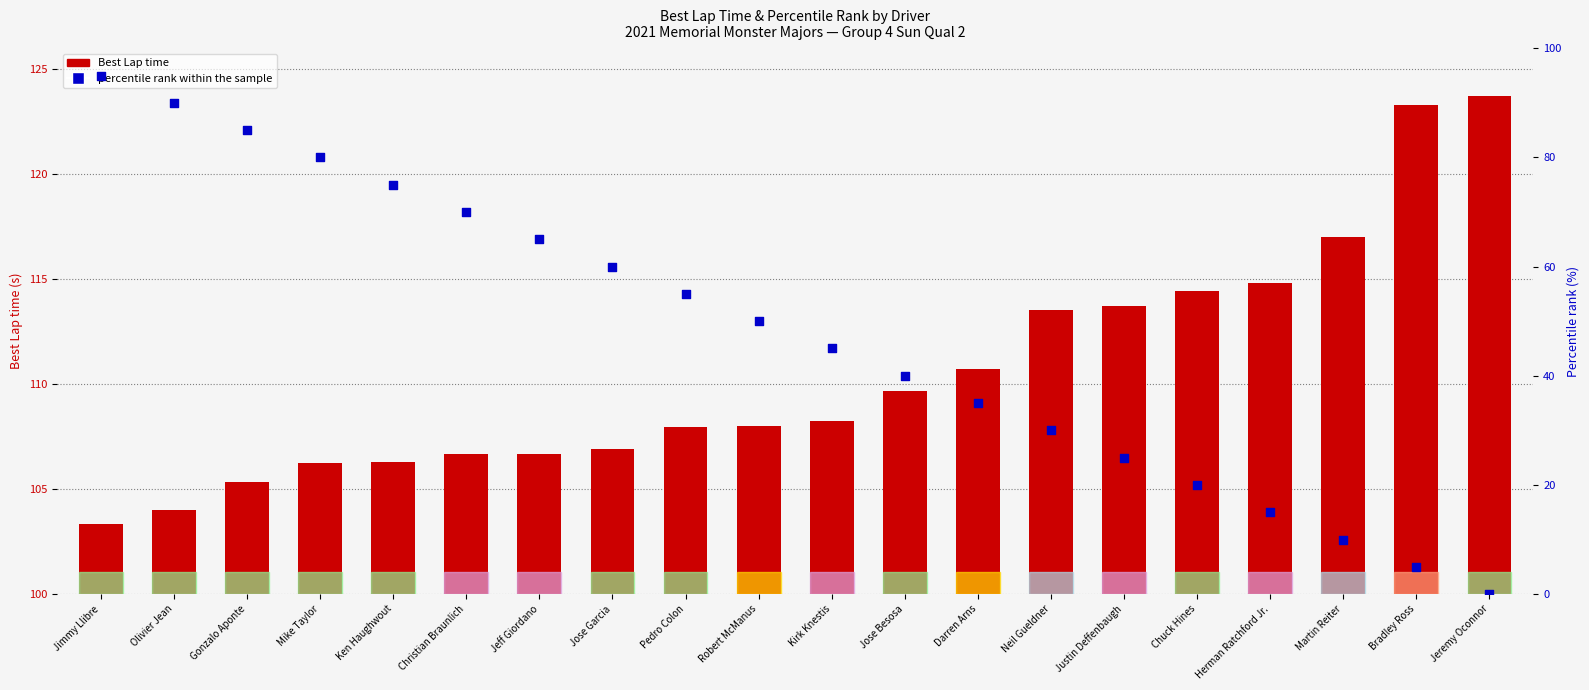

What is the total value across all series at Jose Besosa?

149.7